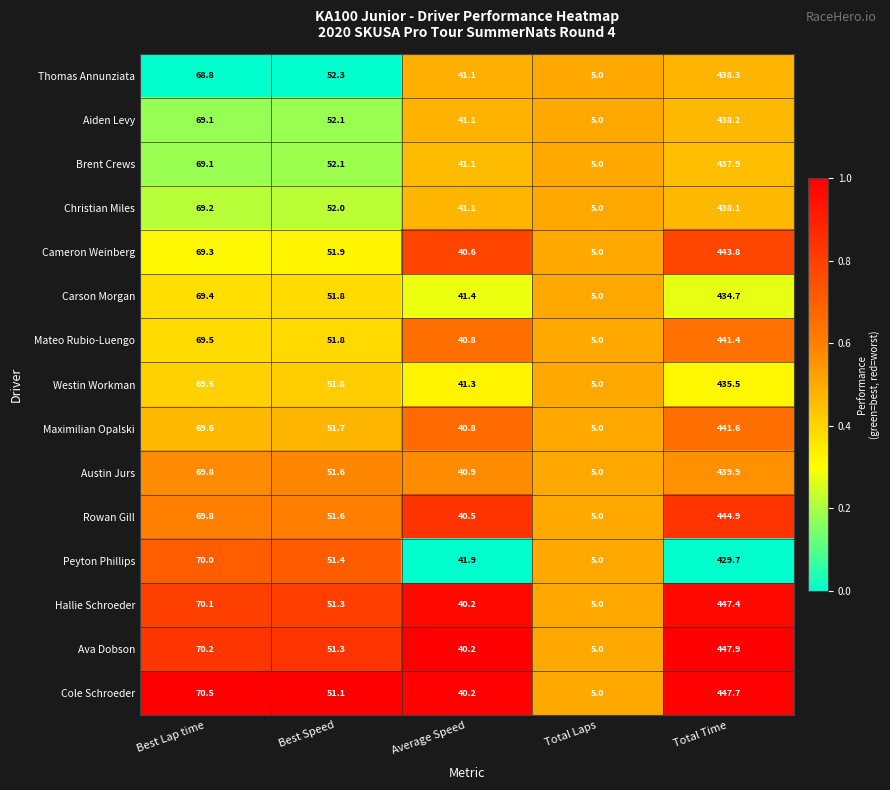

Which label corresponds to the largest value in the chart?

Total Time